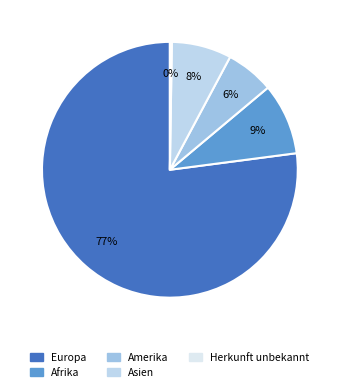

Which category has the biggest portion of the pie?

Europa